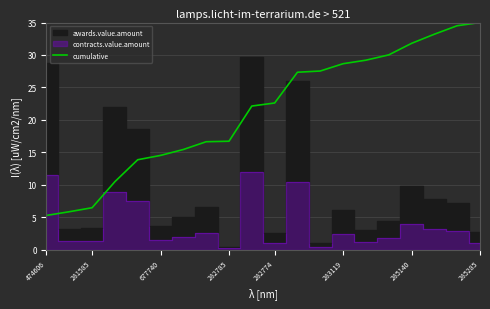

What is the sum of all values?

427.1